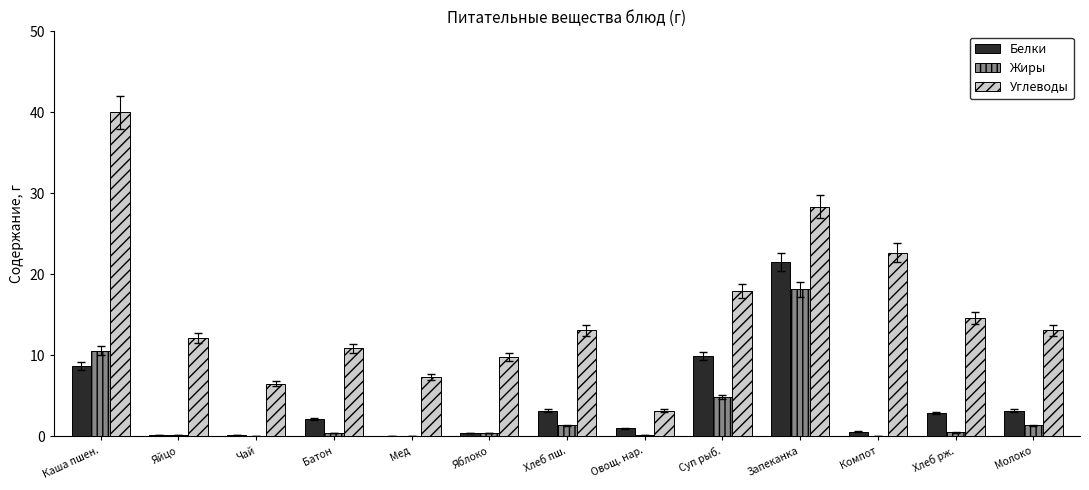

What are all the series names shown in the legend?

Белки, Жиры, Углеводы